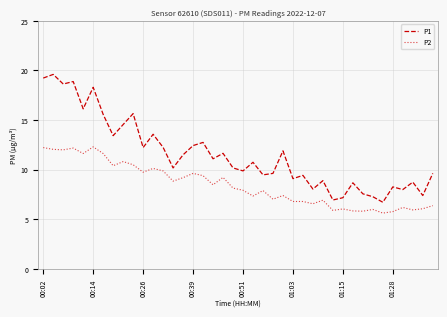

List the series in order of their peak value, lowest first.

P2, P1